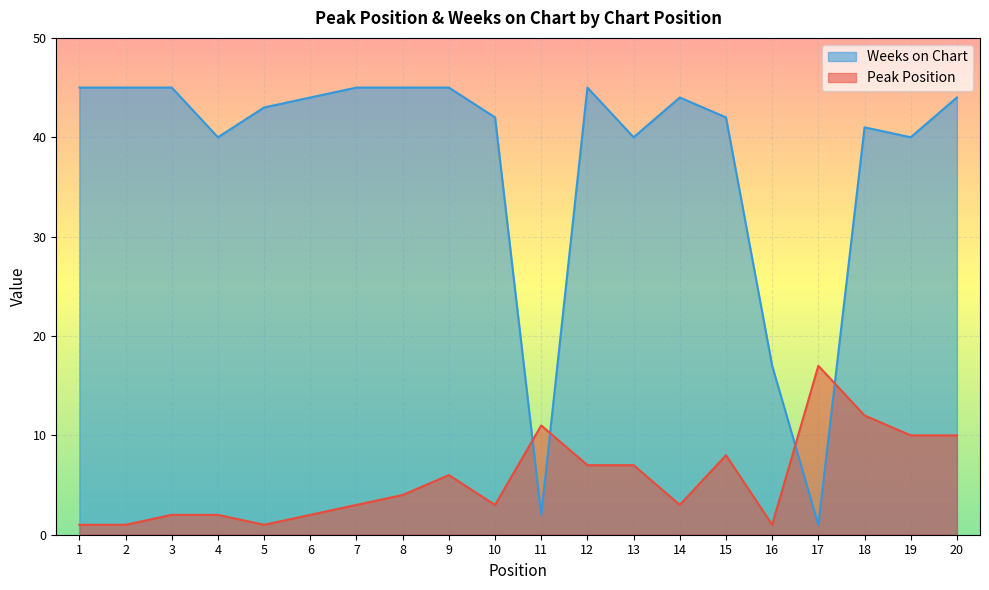

Does the chart display data point markers on the line(s)?

No